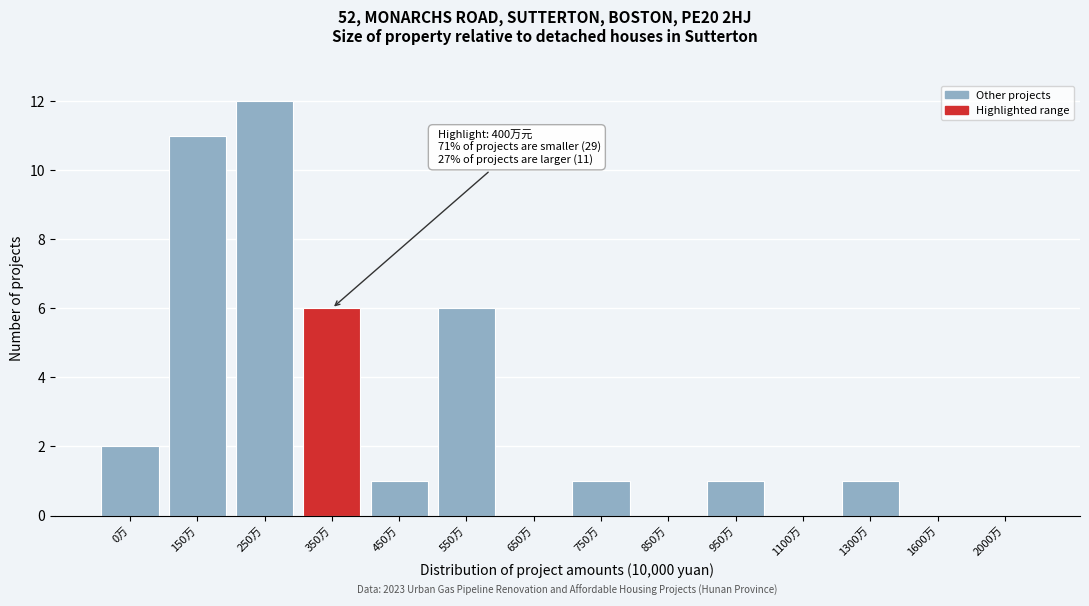

Reading right to left, extract all data points from this chart.

2000万=0	1600万=0	1300万=1	1100万=0	950万=1	850万=0	750万=1	650万=0	550万=6	450万=1	350万=6	250万=12	150万=11	0万=2